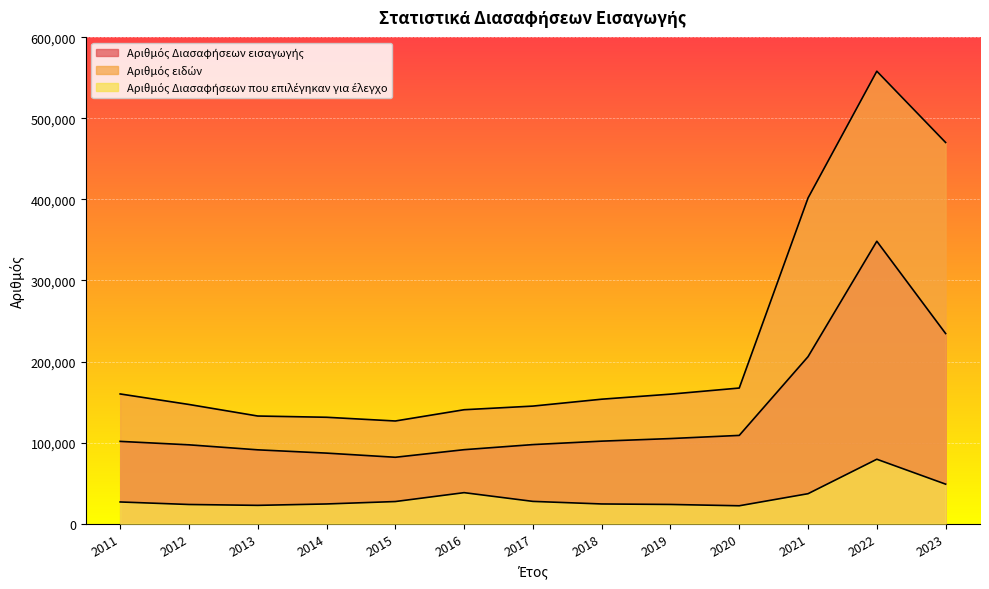

Reading right to left, what are all the values shown in this chart?

Αριθμός Διασαφήσεων εισαγωγής: 234542	348427	205979	108829	104925	101734	97484	91204	81846	86974	91021	97202	101448
Αριθμός ειδών: 470309	558245	401793	167268	159734	153500	144996	140506	126611	131202	132744	146993	159974
Αριθμός Διασαφήσεων που επιλέγηκαν για έλεγχο: 48676	79405	36885	21985	23613	24222	27396	38174	27208	24219	22499	23561	26687